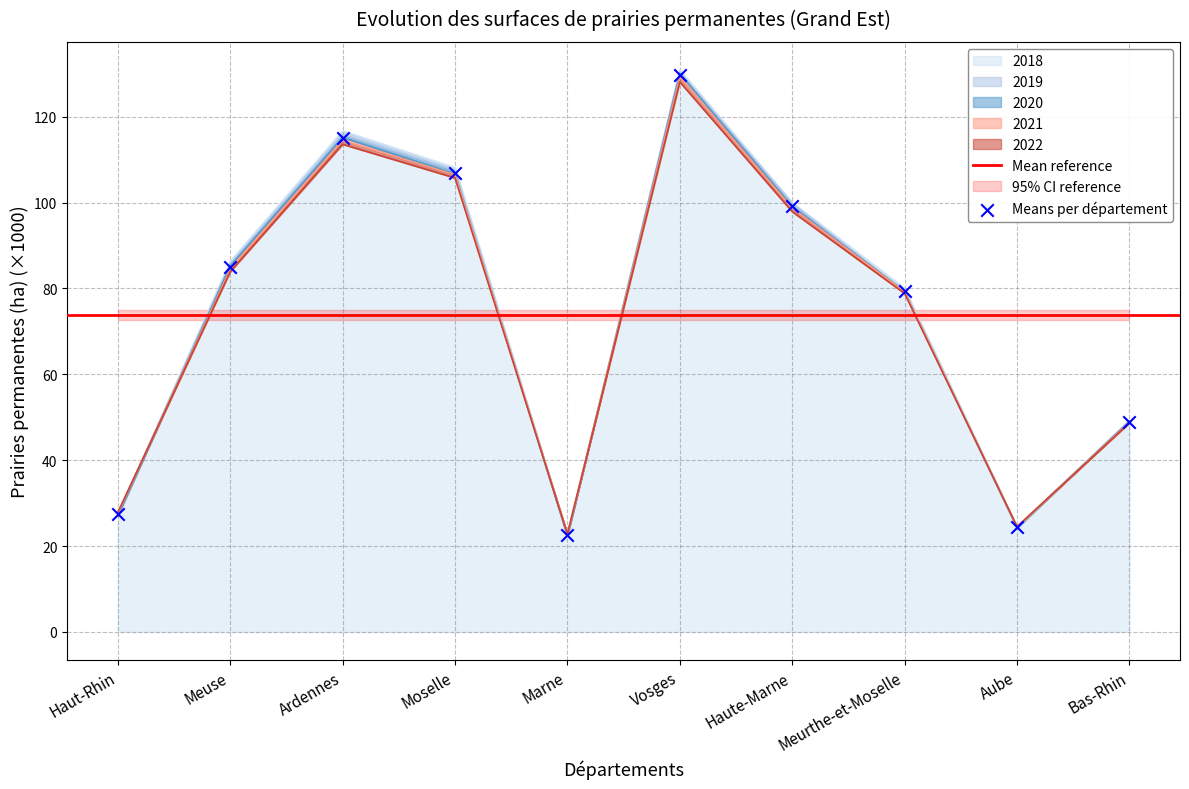

Which series contains the highest Y value?

2018